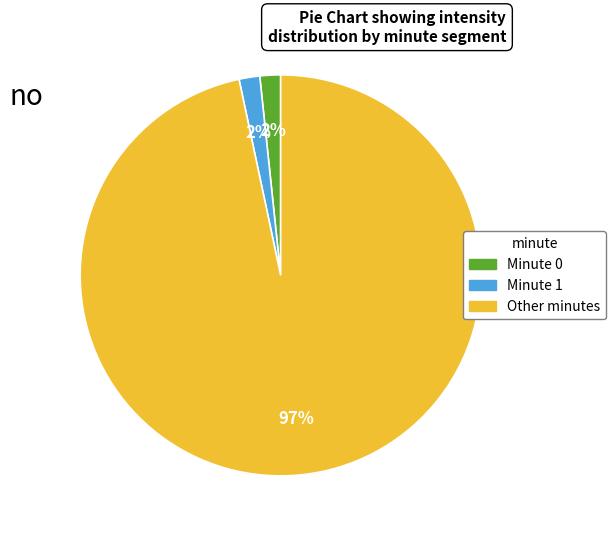

Is there a majority slice in this chart?

Yes